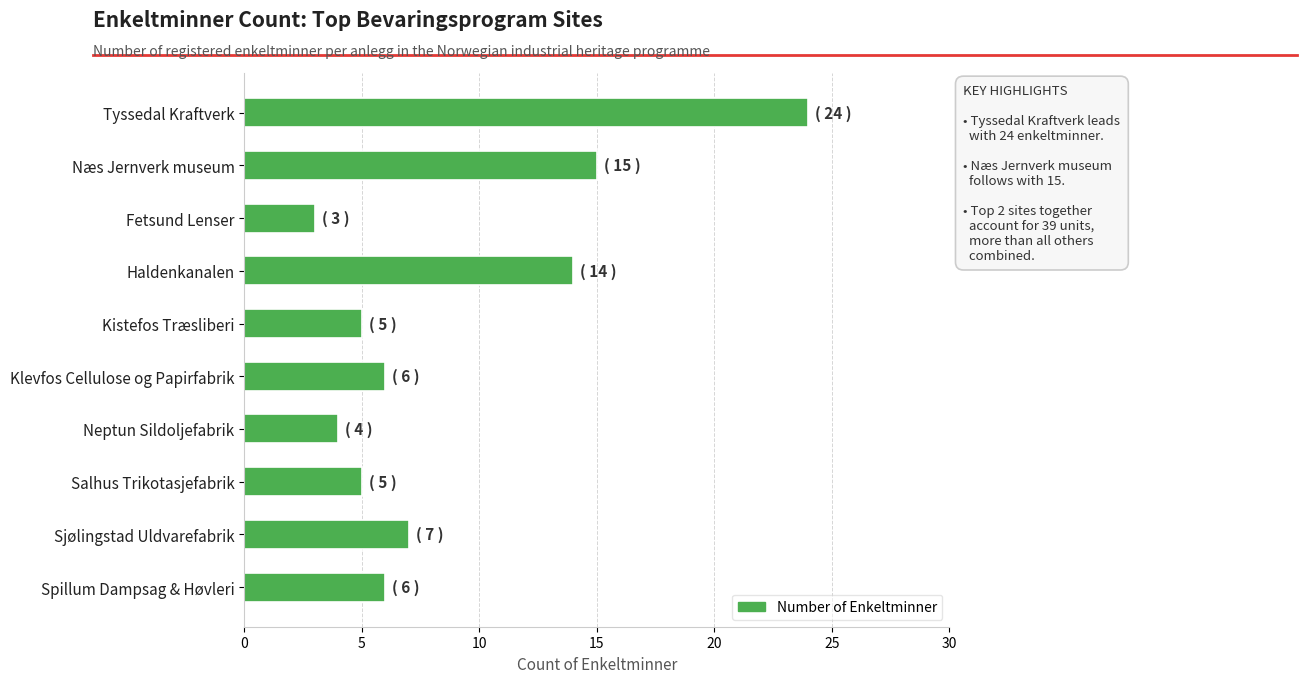

Count the number of data series in this chart.

1